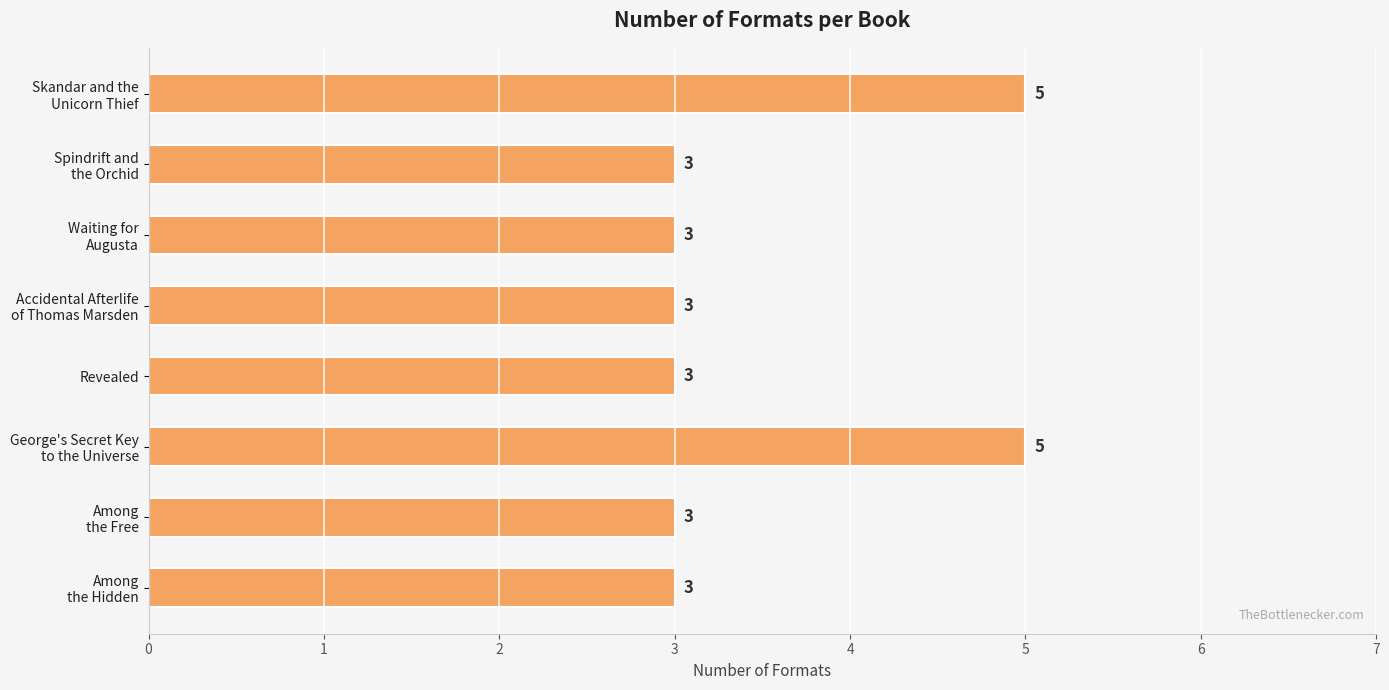

The chart shows a value of 3 at Revealed. True or false?

True